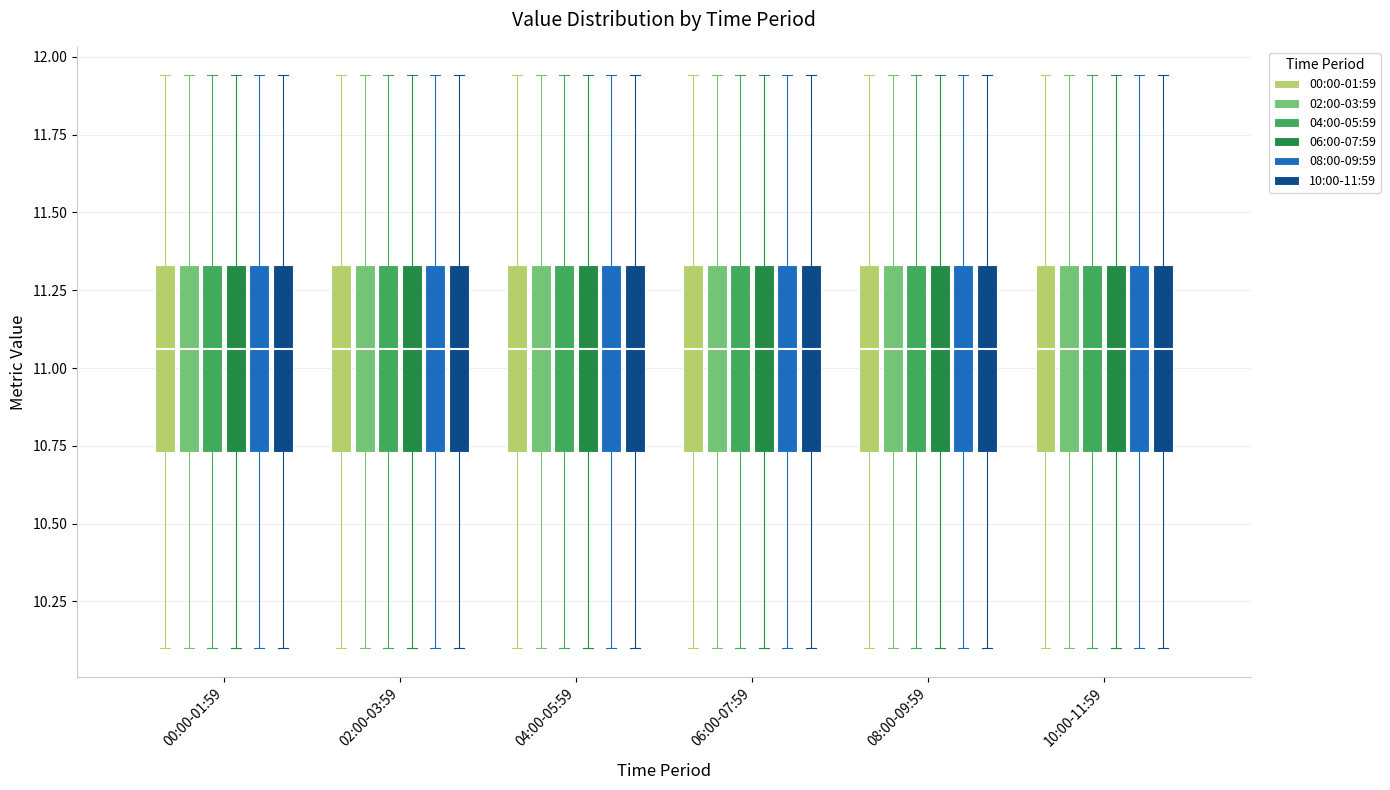

Where is the lower edge of the box for 02:00-03:59 (04:00-05:59) on the y-axis? The values are not printed on the chart, so give them approximately, as read against the axis.

10.75